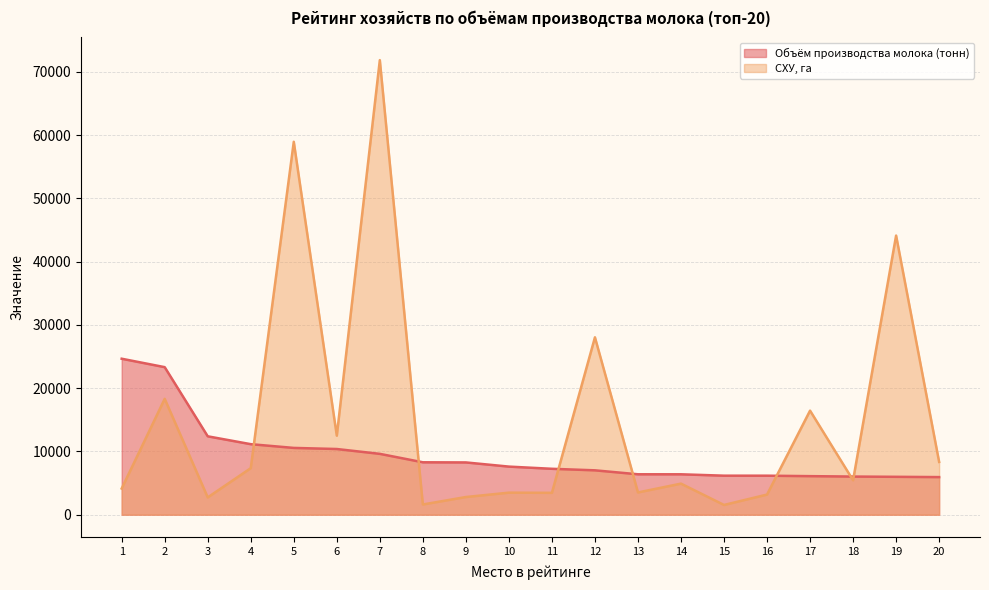

How many times do Объём производства молока (тонн) and СХУ, га cross each other?

7